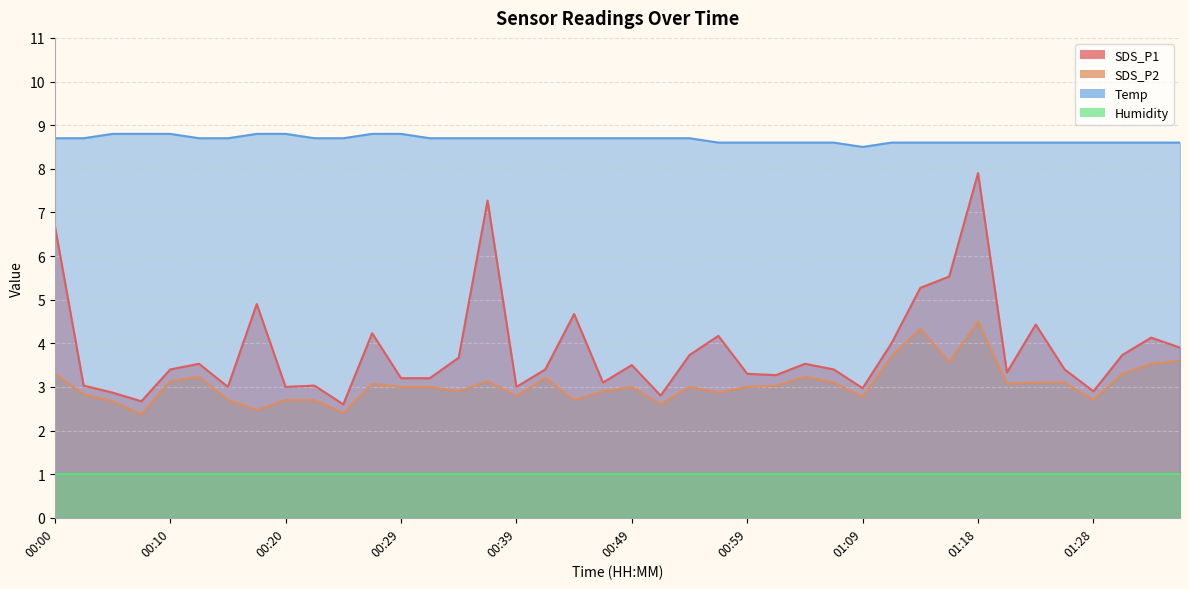

At how many categories does at least one series exceed 2?

40